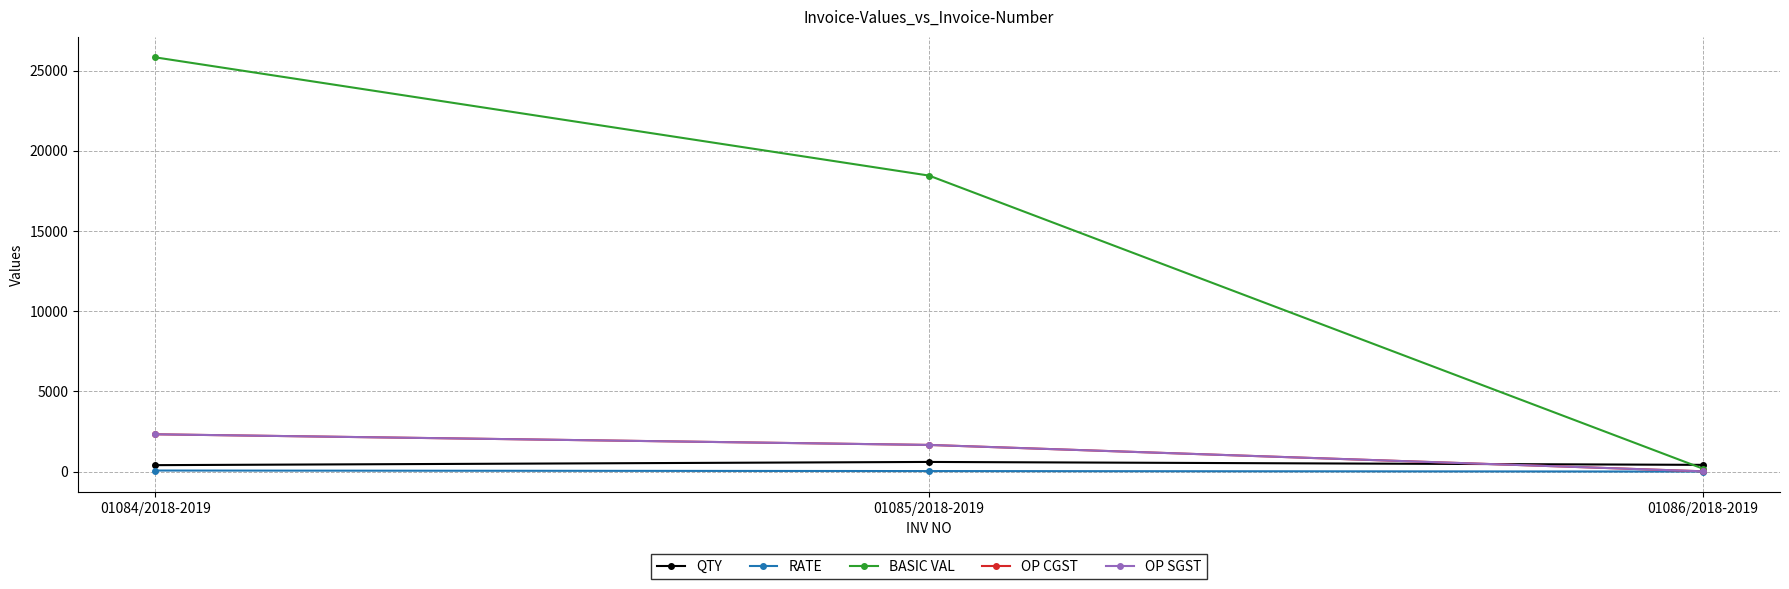

The OP CGST series shows 1660.5 at 01085/2018-2019. True or false?

True